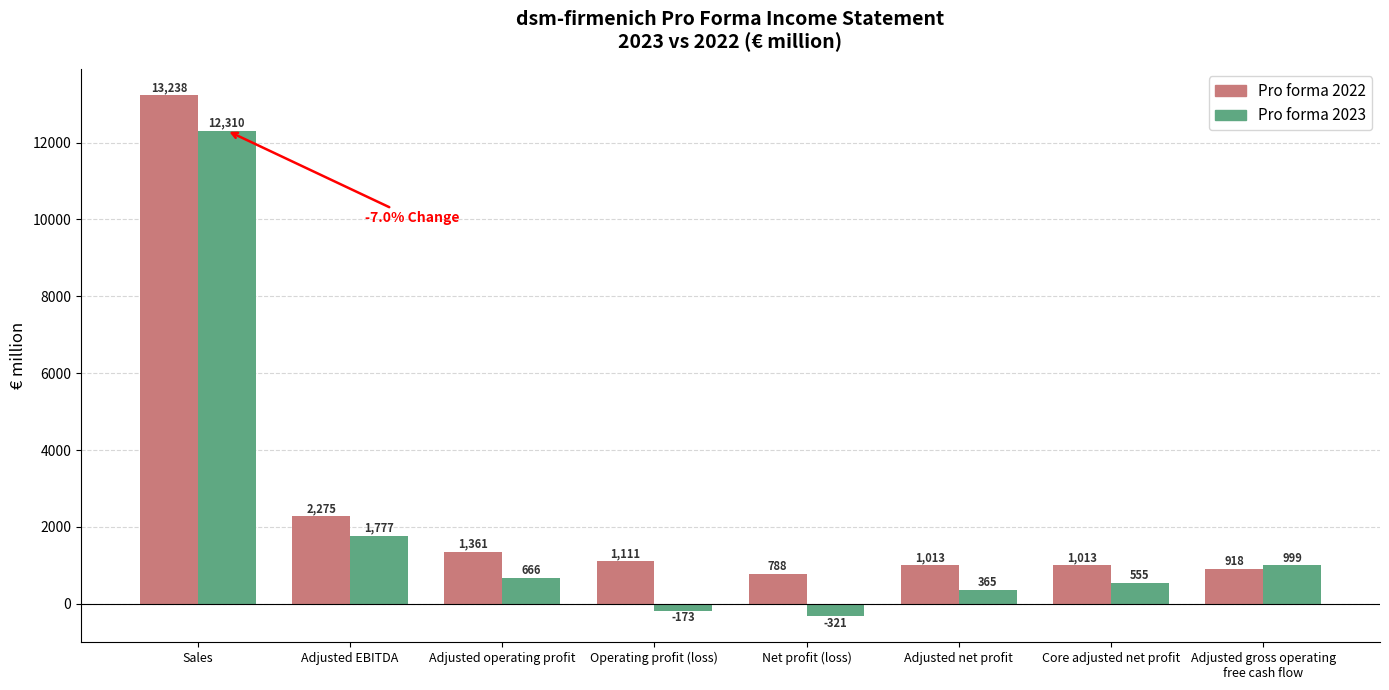

Rank the categories by Pro forma 2023 value from highest to lowest.

Sales, Adjusted EBITDA, Adjusted gross operating
free cash flow, Adjusted operating profit, Core adjusted net profit, Adjusted net profit, Operating profit (loss), Net profit (loss)